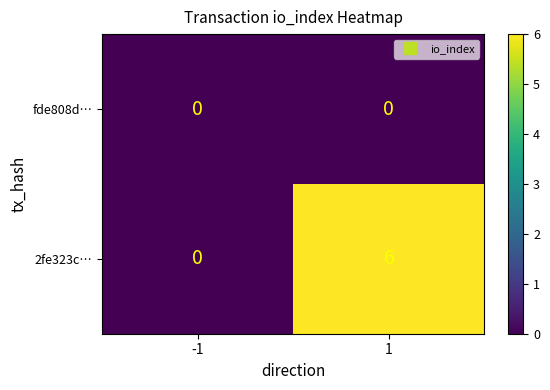

What is the sum of all 2fe323c… values?

6